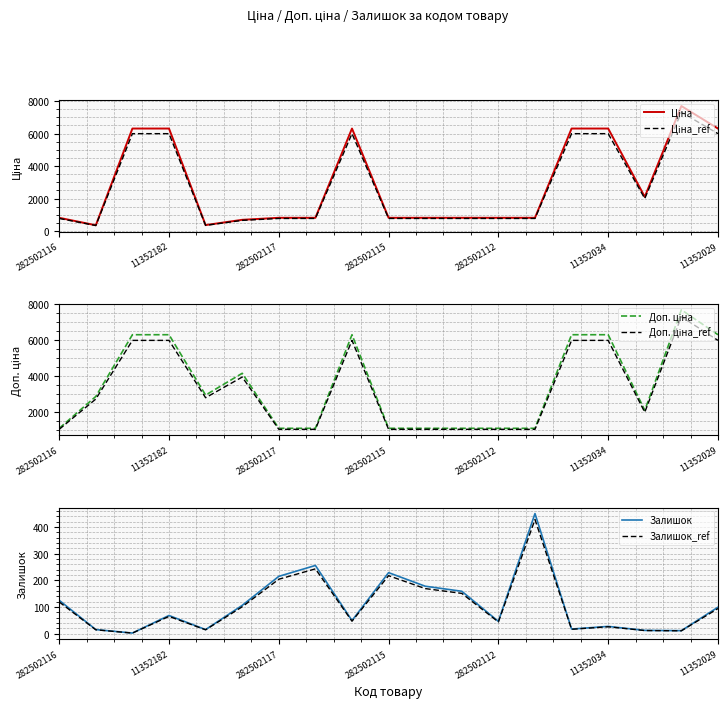

What is the minimum value for Залишок_ref?

1.9